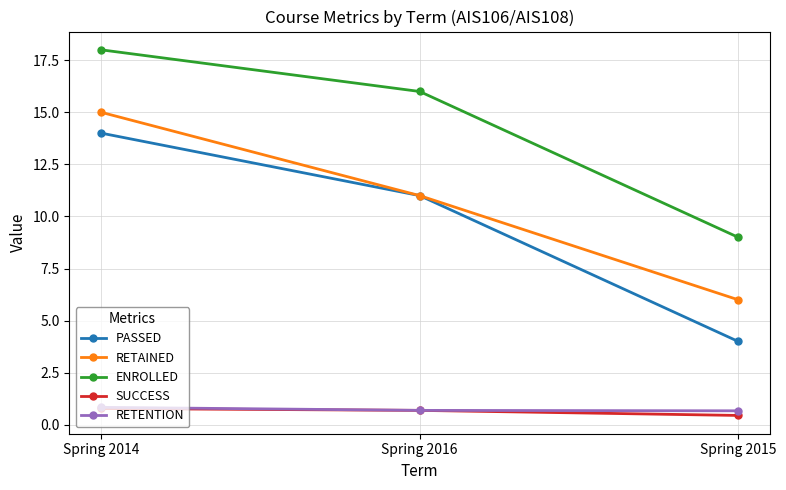

What is the label of the 1st point from the left?

Spring 2014